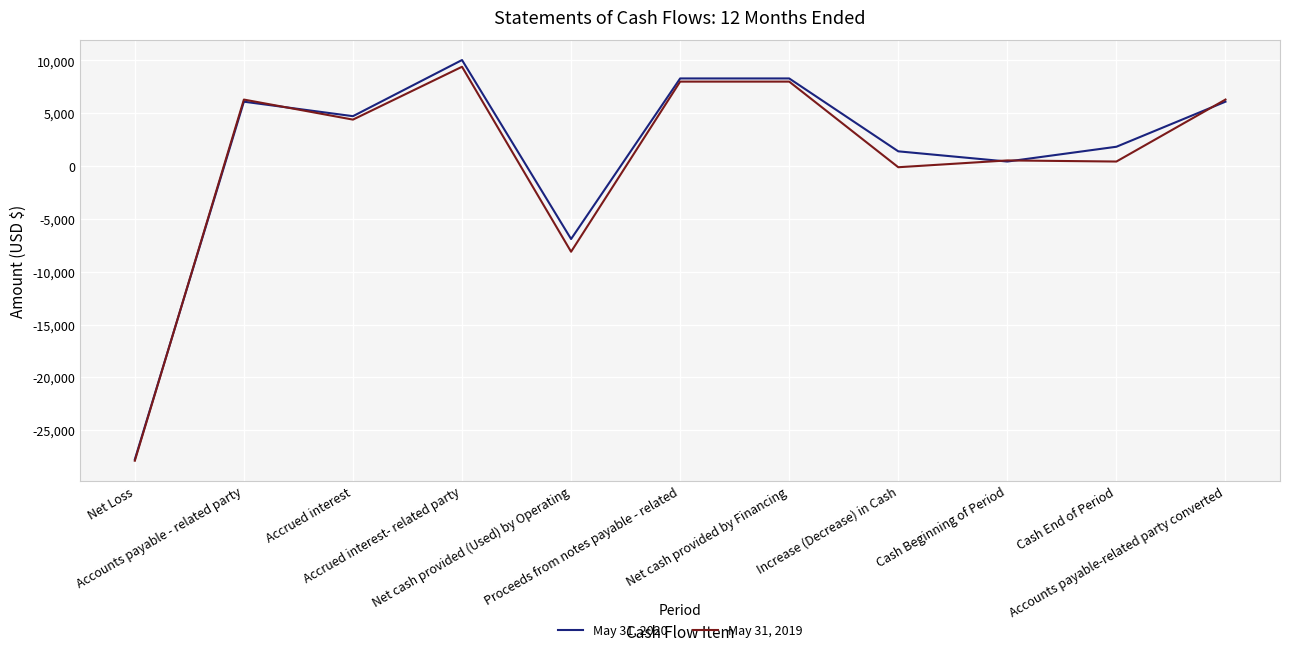

Rank the series by their maximum value, from lowest to highest.

May 31, 2019, May 31, 2020